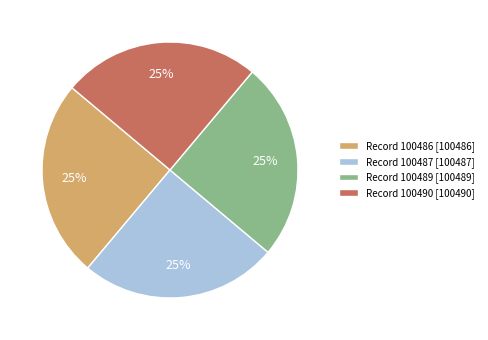

To the nearest percent, what is the average slice percentage?

25%